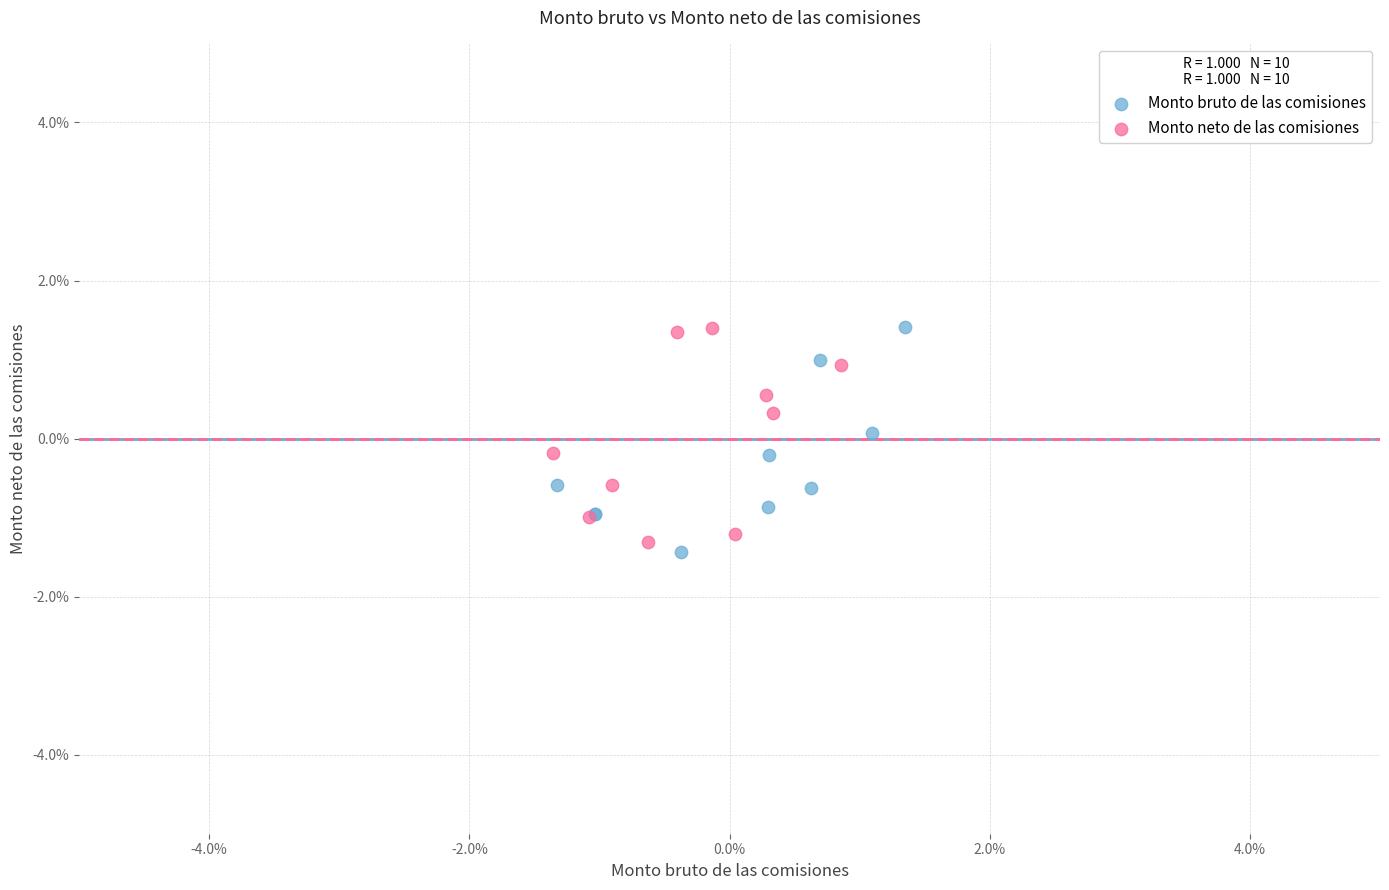

Which series contains the lowest Y value?

Monto bruto de las comisiones